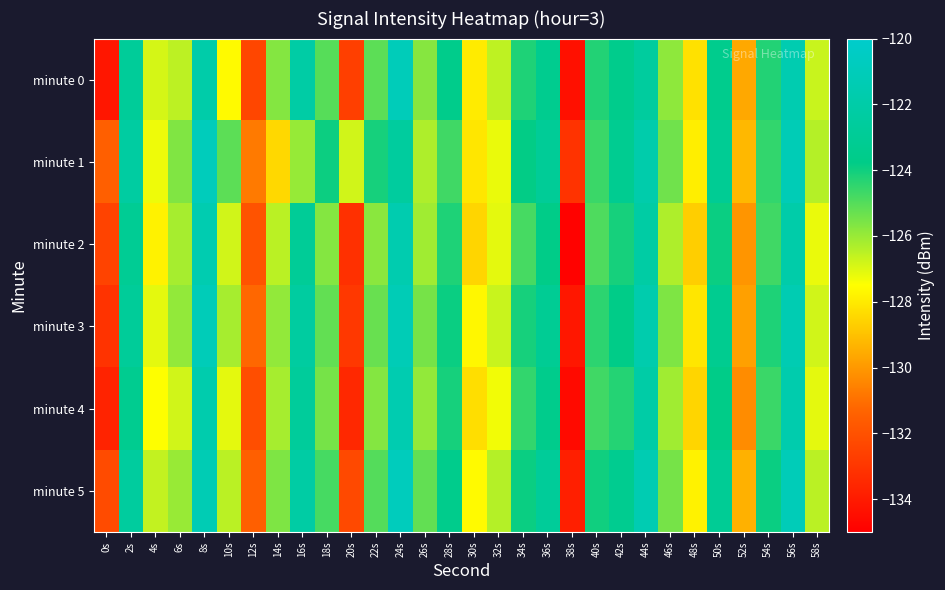

Between 14s and 46s, which series saw the biggest shift?

minute 1